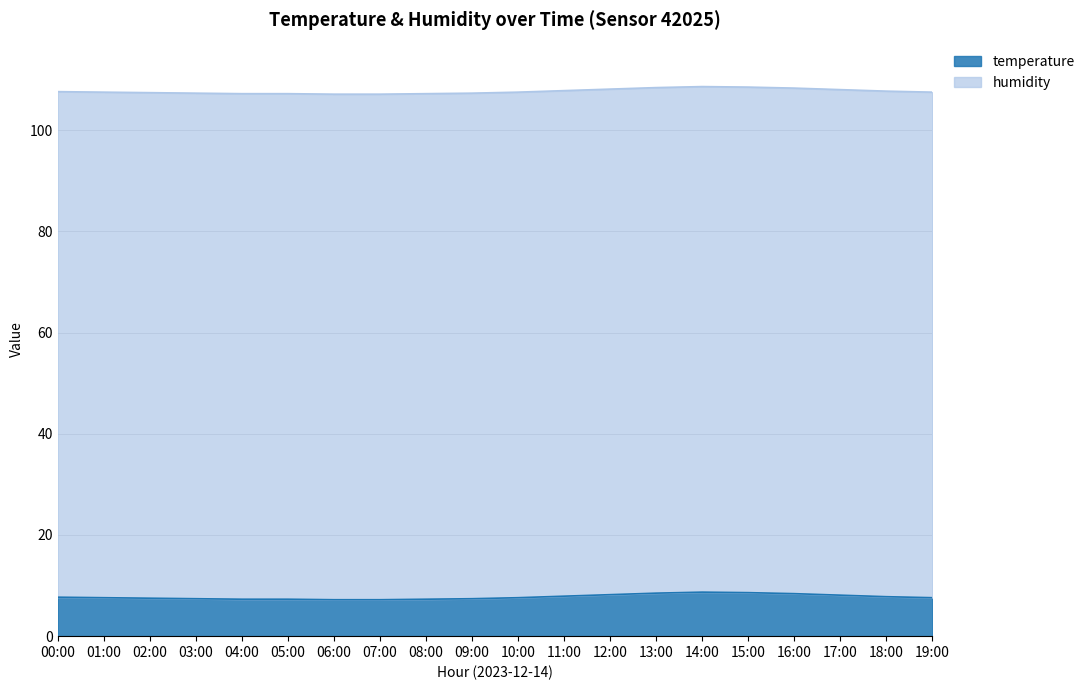

What position from the left is 07:00?

8